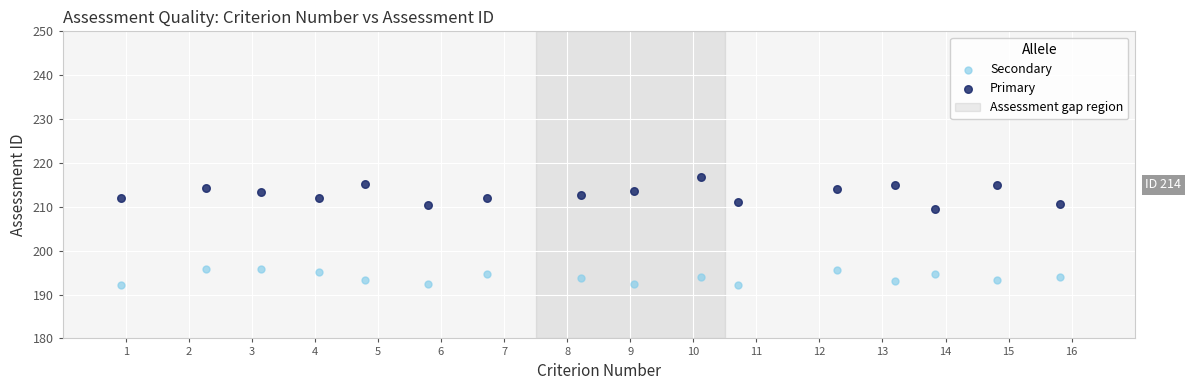

Across all data points, what is the range of X values (max minus min)?

14.9